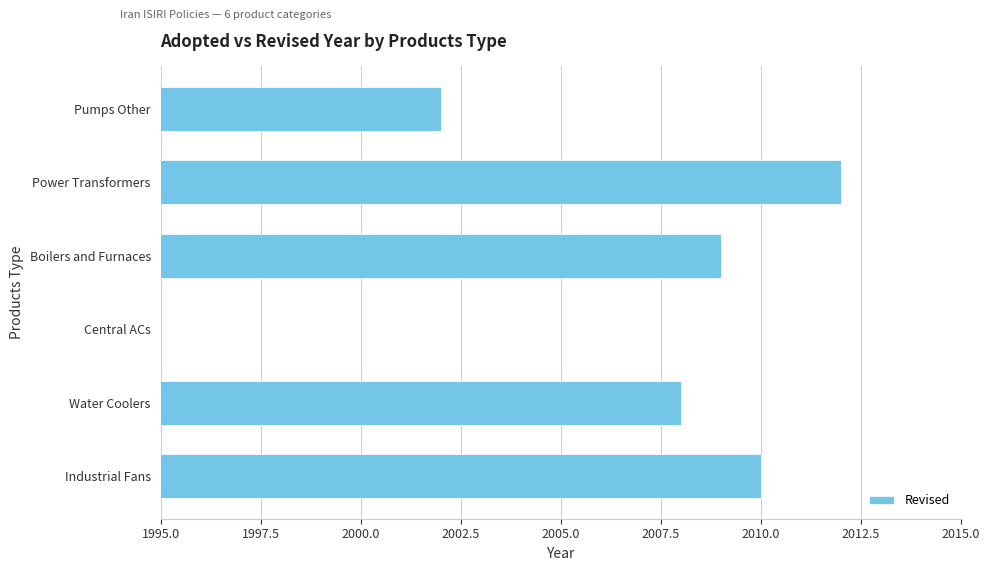

What is the sum of all values?

10041